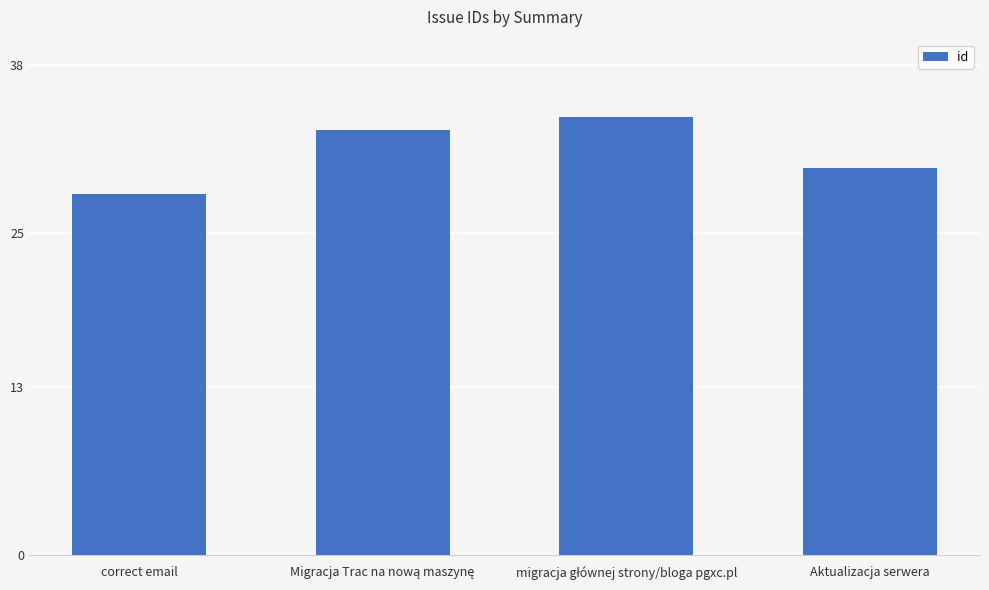

What position from the left is correct email?

1